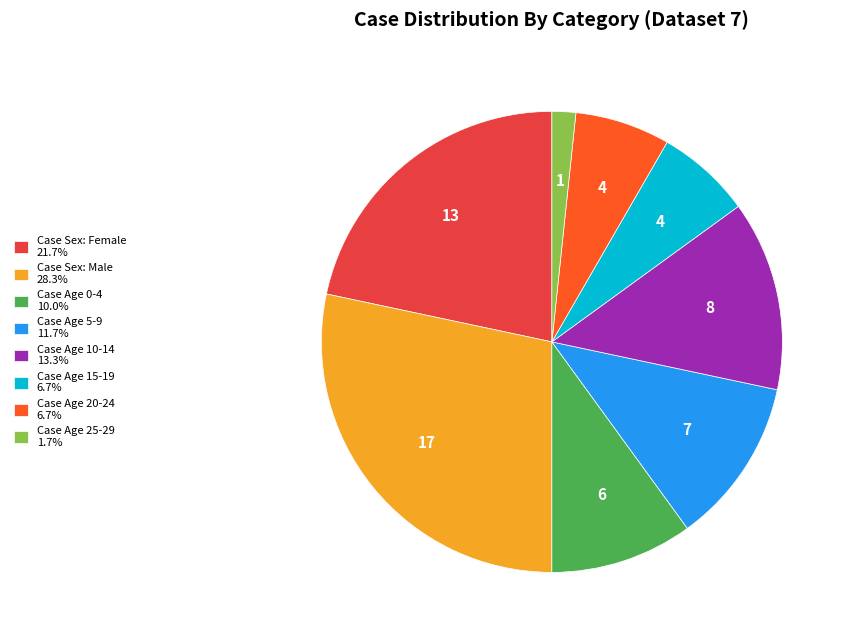

Is there any slice that represents more than half of the pie?

No